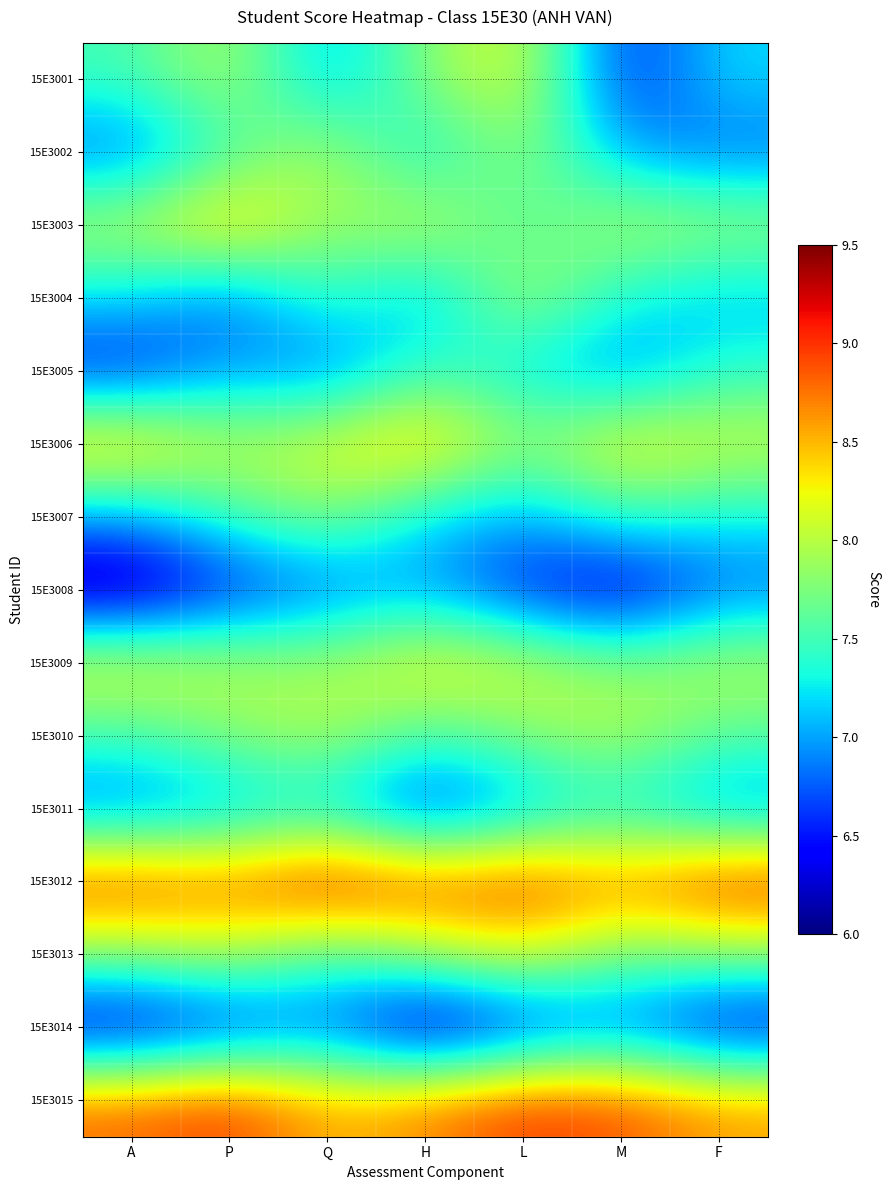

Reading left to right, transcribe all the data shown in this chart.

15E3001: A=7.5	P=8.0	Q=7.0	H=7.8	L=8.2	M=6.5	F=7.2
15E3002: A=6.8	P=7.5	Q=8.0	H=7.2	L=7.9	M=7.0	F=6.8
15E3003: A=8.0	P=8.5	Q=7.8	H=8.1	L=7.5	M=8.0	F=7.9
15E3004: A=7.2	P=6.8	Q=7.5	H=7.0	L=8.0	M=7.3	F=7.1
15E3005: A=6.5	P=7.0	Q=6.8	H=7.5	L=7.2	M=6.9	F=7.4
15E3006: A=8.5	P=8.0	Q=8.2	H=8.5	L=7.8	M=8.3	F=8.1
15E3007: A=7.0	P=7.5	Q=7.8	H=7.2	L=7.0	M=7.5	F=7.3
15E3008: A=6.0	P=6.5	Q=6.8	H=7.0	L=6.5	M=6.2	F=6.8
15E3009: A=8.2	P=8.0	Q=7.9	H=8.3	L=8.1	M=7.8	F=8.0
15E3010: A=7.5	P=7.8	Q=8.0	H=7.5	L=7.8	M=8.0	F=7.6
15E3011: A=6.8	P=7.0	Q=7.2	H=6.5	L=7.0	M=7.3	F=6.9
15E3012: A=9.0	P=8.8	Q=9.2	H=8.9	L=9.0	M=8.7	F=9.1
15E3013: A=7.8	P=8.0	Q=7.5	H=7.9	L=8.2	M=7.7	F=7.8
15E3014: A=6.2	P=6.5	Q=6.8	H=6.0	L=6.5	M=6.8	F=6.3
15E3015: A=8.8	P=9.0	Q=8.5	H=8.7	L=9.0	M=8.9	F=8.6